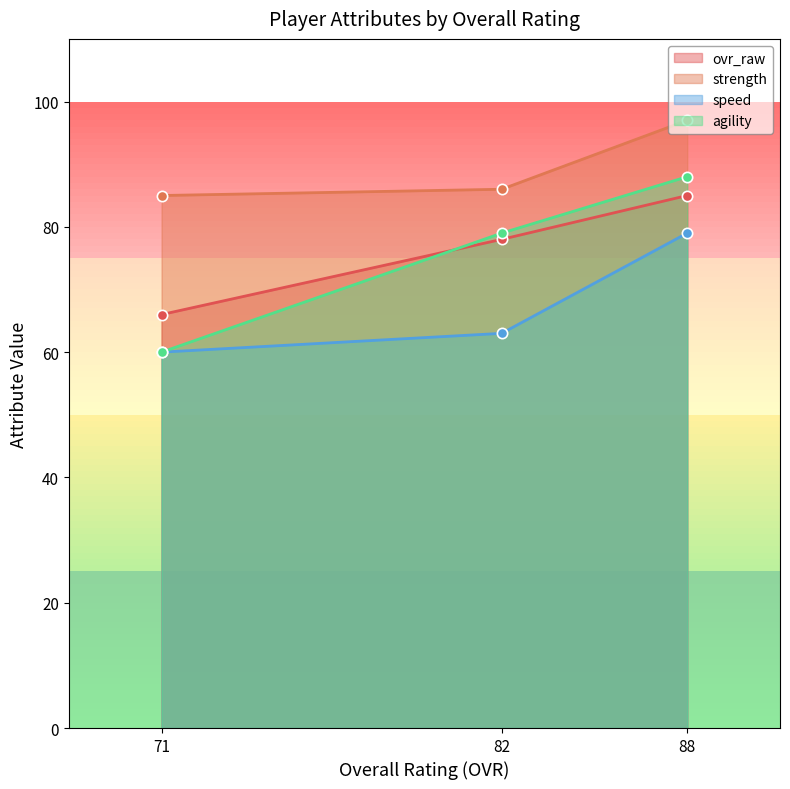

At how many categories does at least one series exceed 61?

3